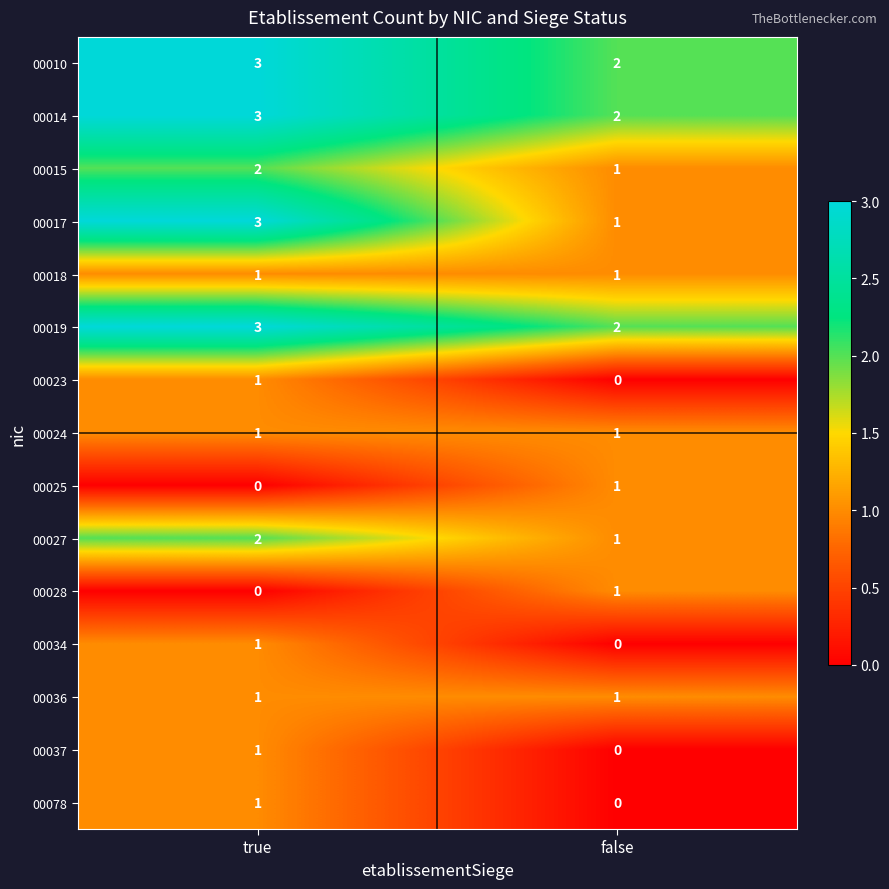

Rank the categories by 00028 value from lowest to highest.

true, false